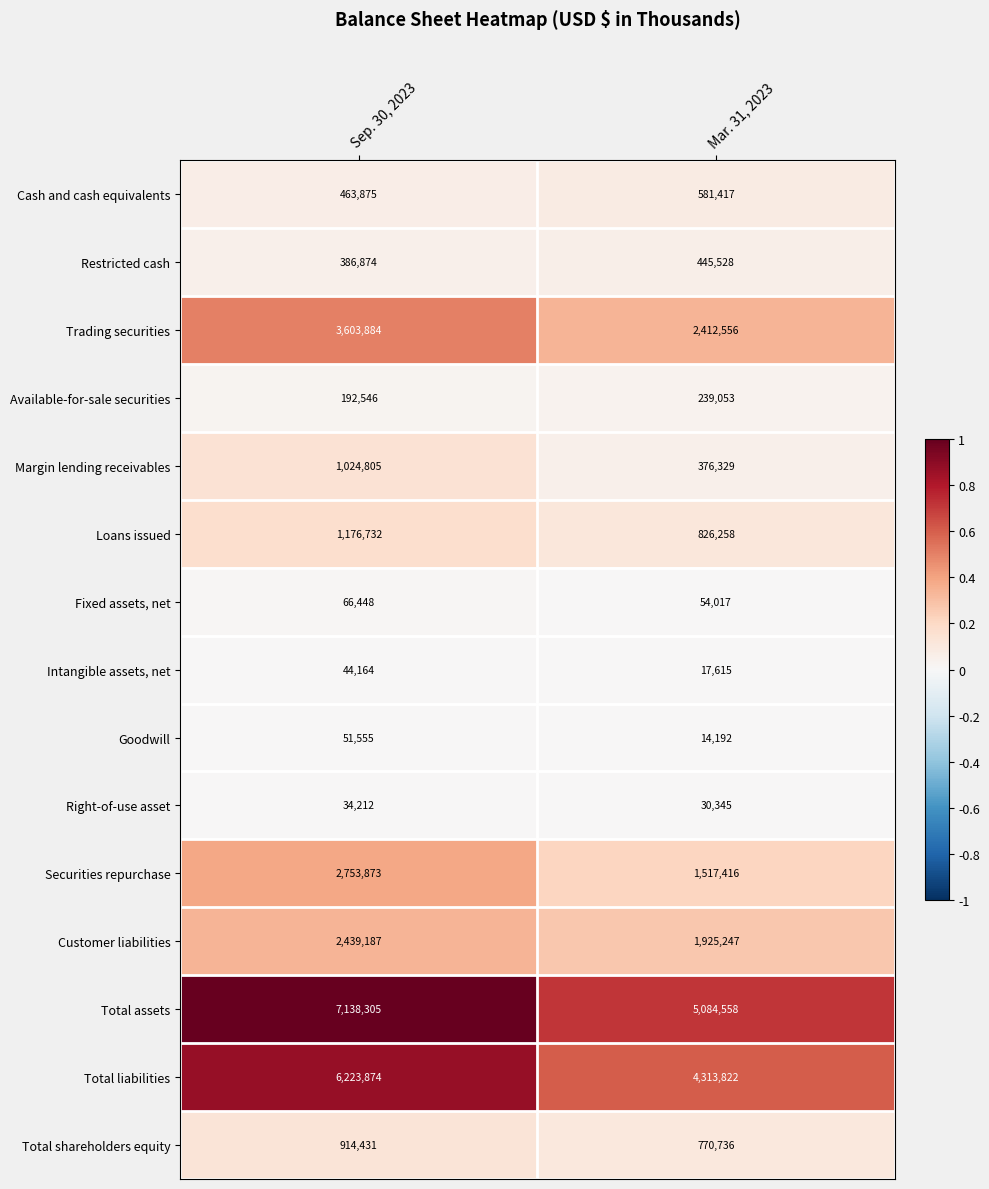

Is the value of Customer liabilities at Mar. 31, 2023 greater than the value of Right-of-use asset at Mar. 31, 2023?

Yes